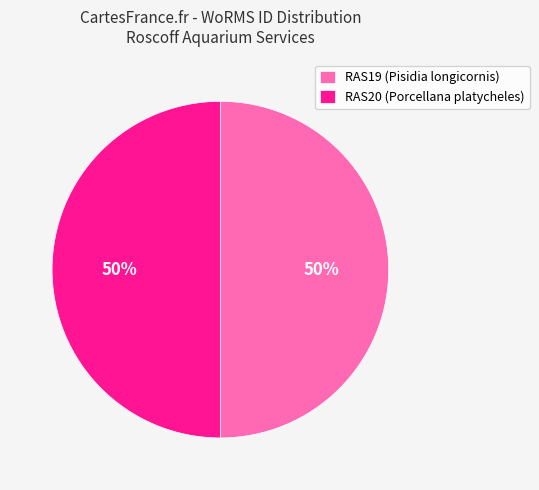

Is it true that RAS20 is 50% of the pie?

True